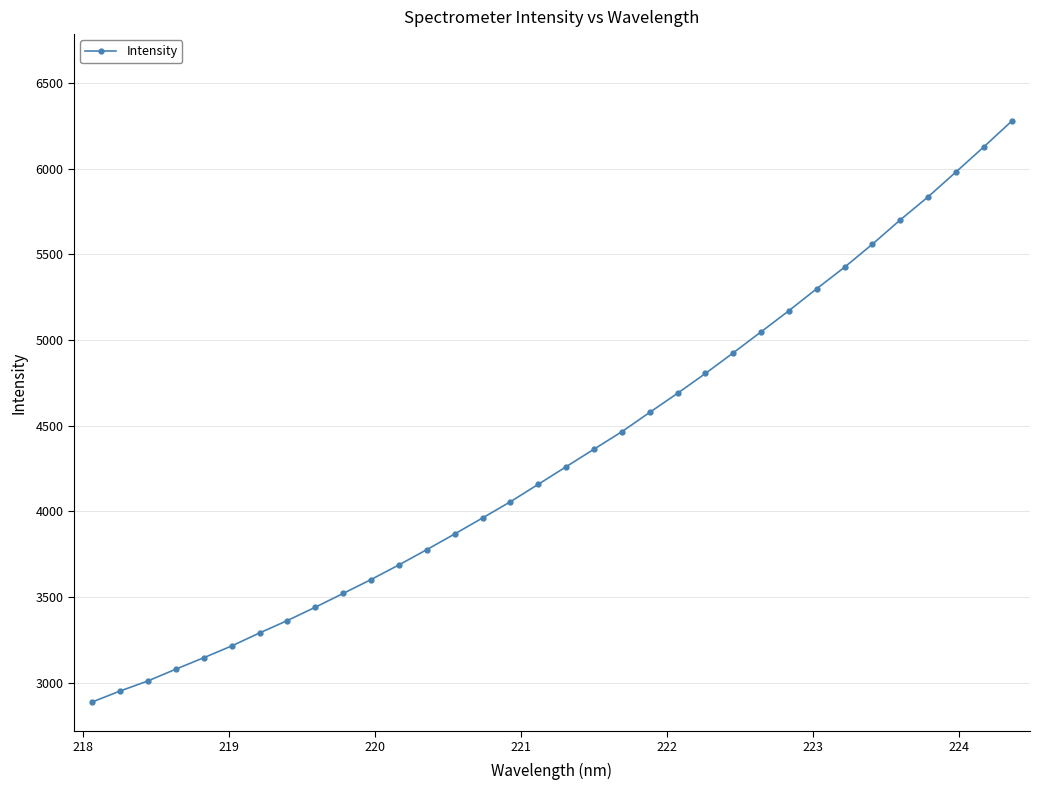

What is the maximum value shown in the chart?

6277.1